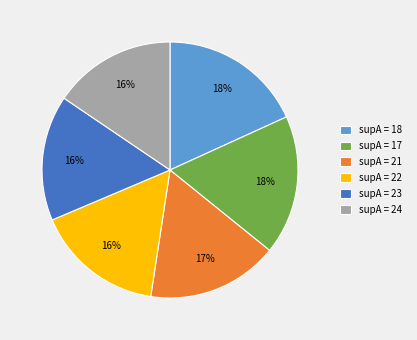

To the nearest percent, what is the average slice percentage?

17%